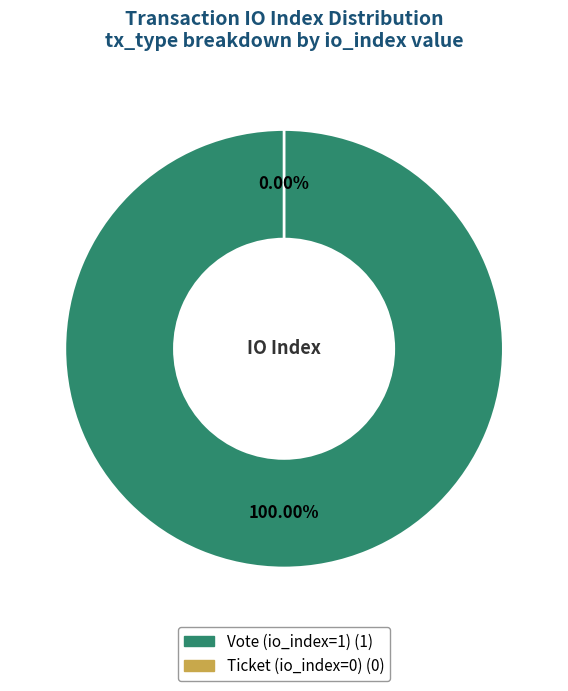

Between Vote (io_index=1) and Ticket (io_index=0), which is larger?

Vote (io_index=1)